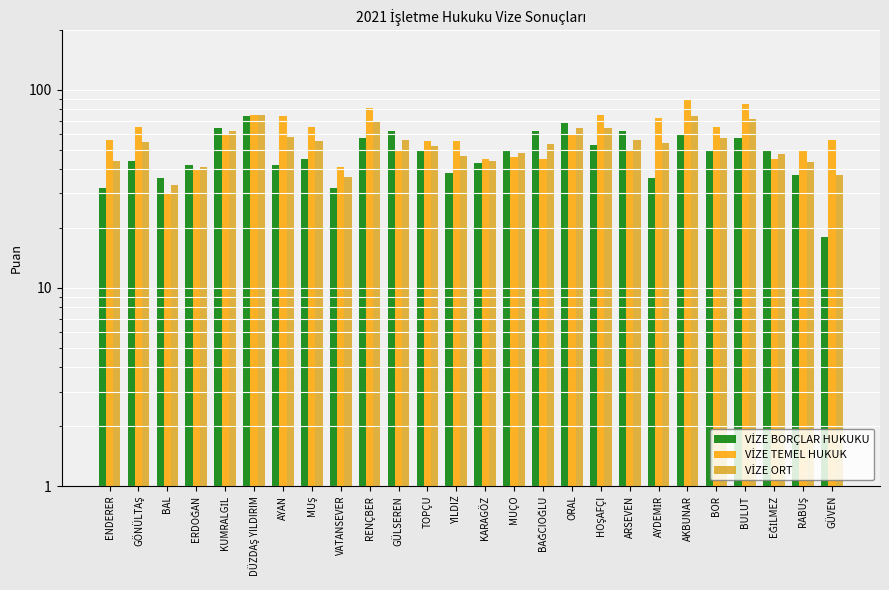

How many groups of bars are there?

26